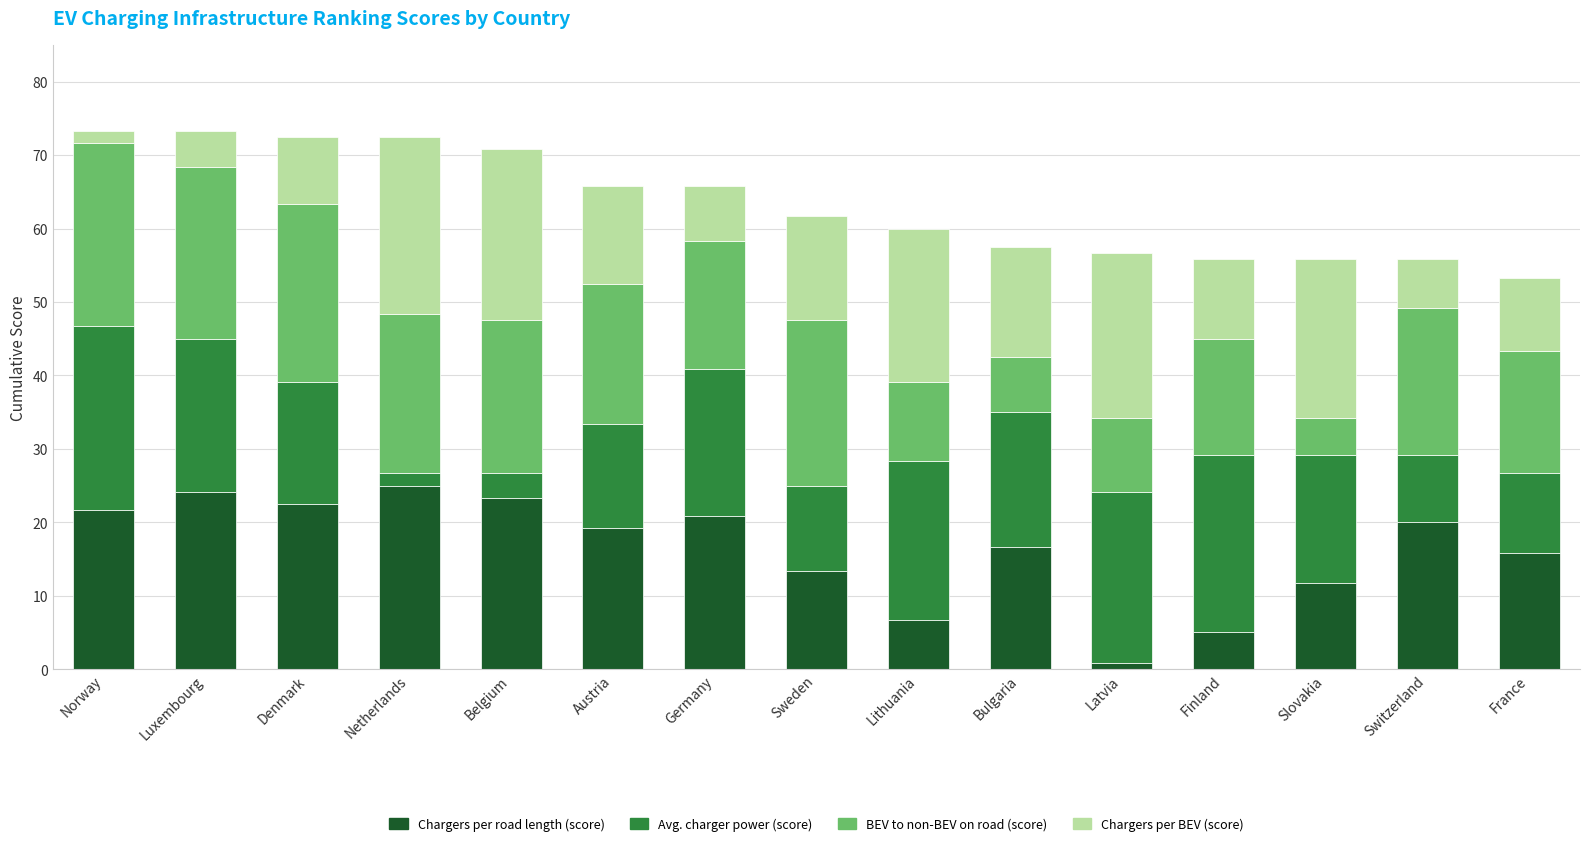

The Chargers per road length (score) series shows 9.7 at Bulgaria. True or false?

False